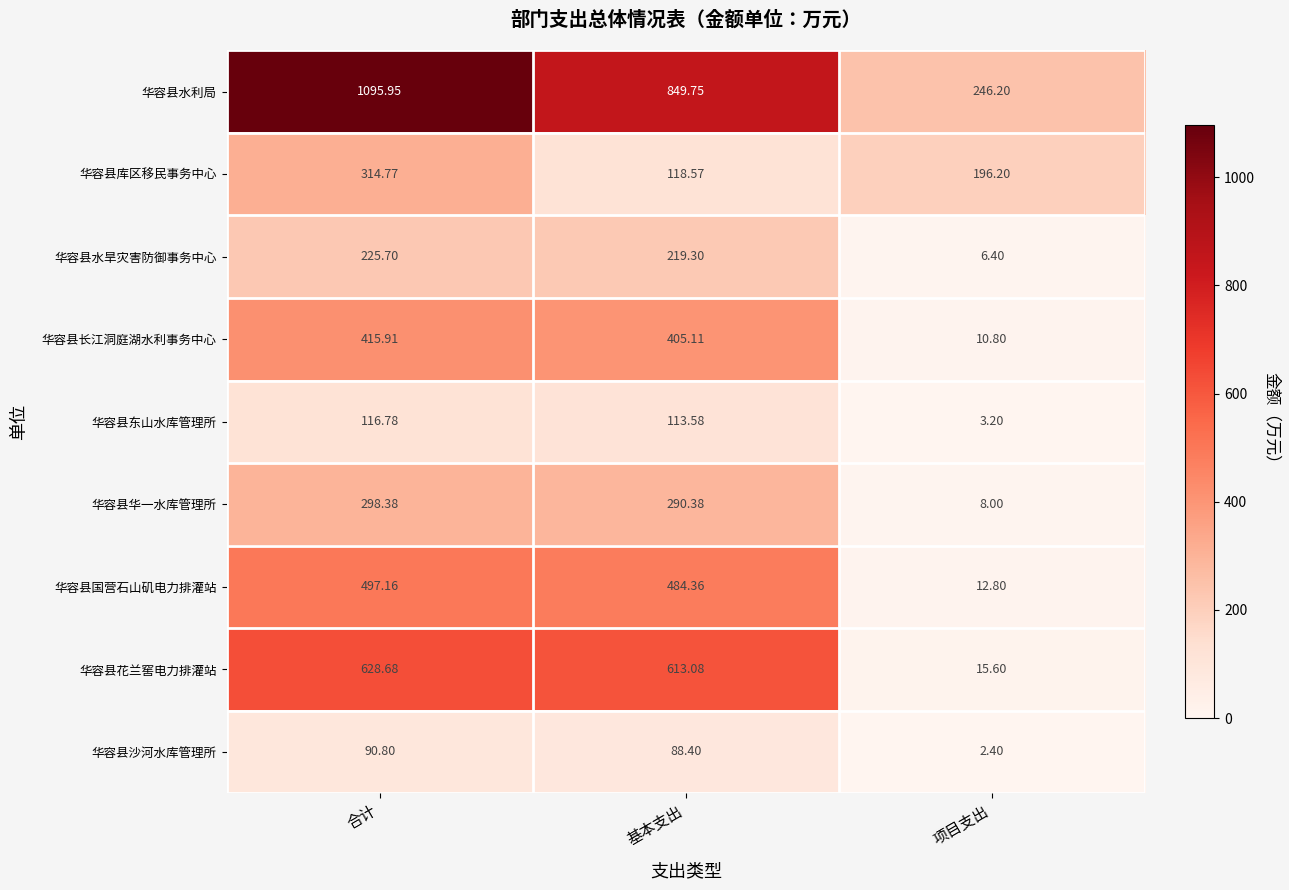

How many categories are shown in the chart?

3